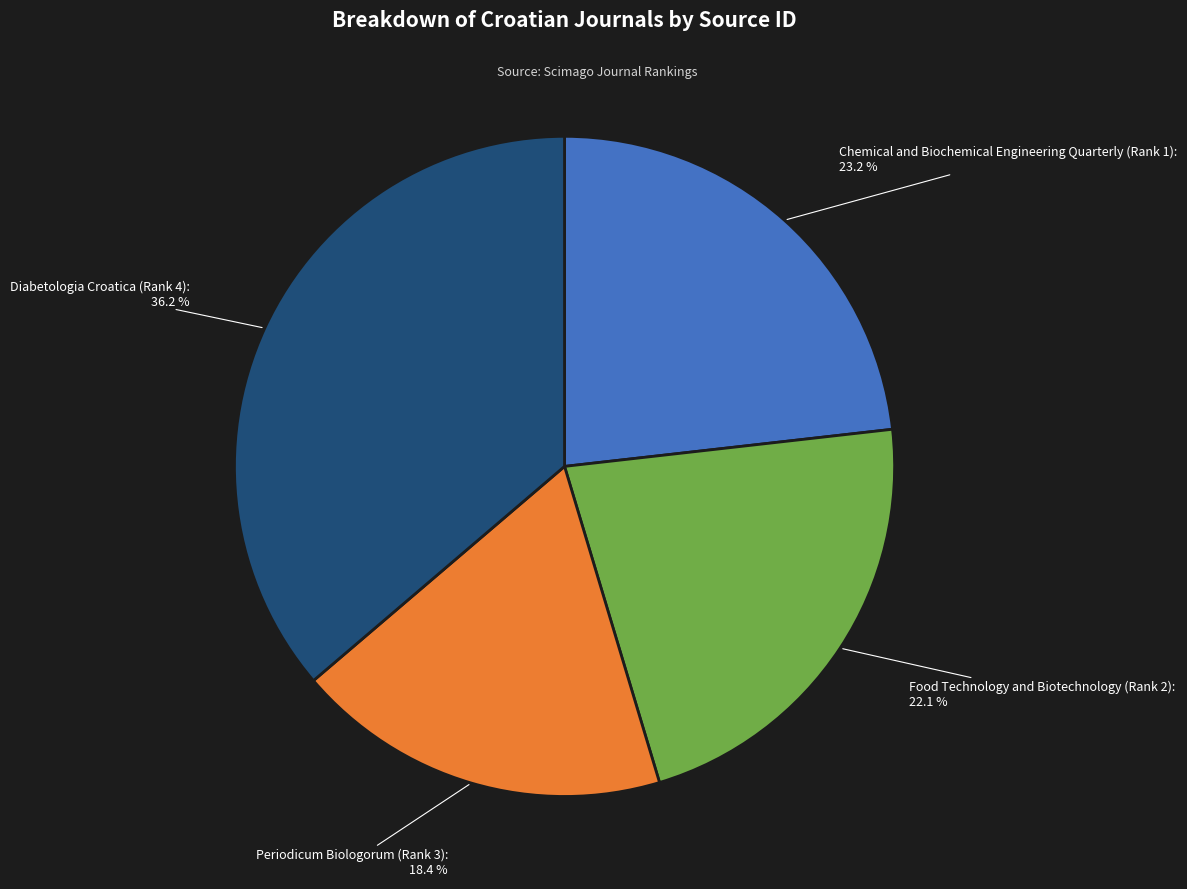

To the nearest percent, what is the difference between the Chemical and Biochemical Engineering Quarterly (Rank 1) and Food Technology and Biotechnology (Rank 2) slice percentages?

1%